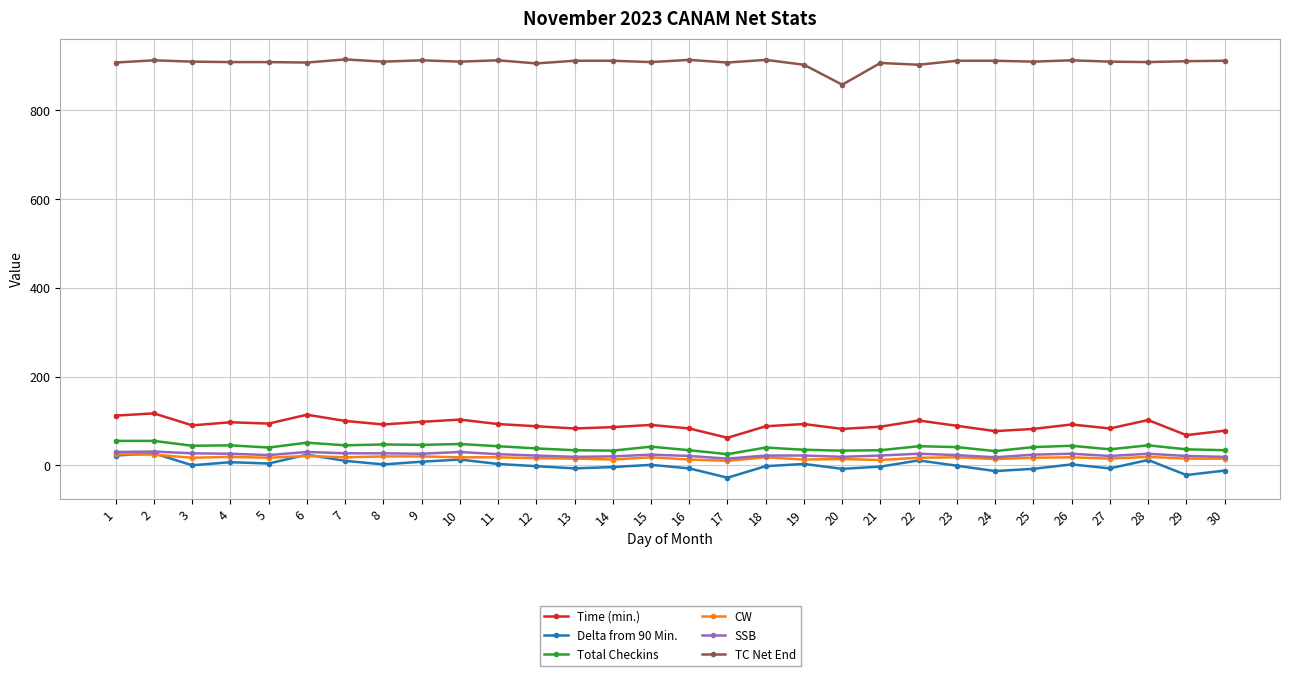

Which series has the largest total across all categories?

TC Net End